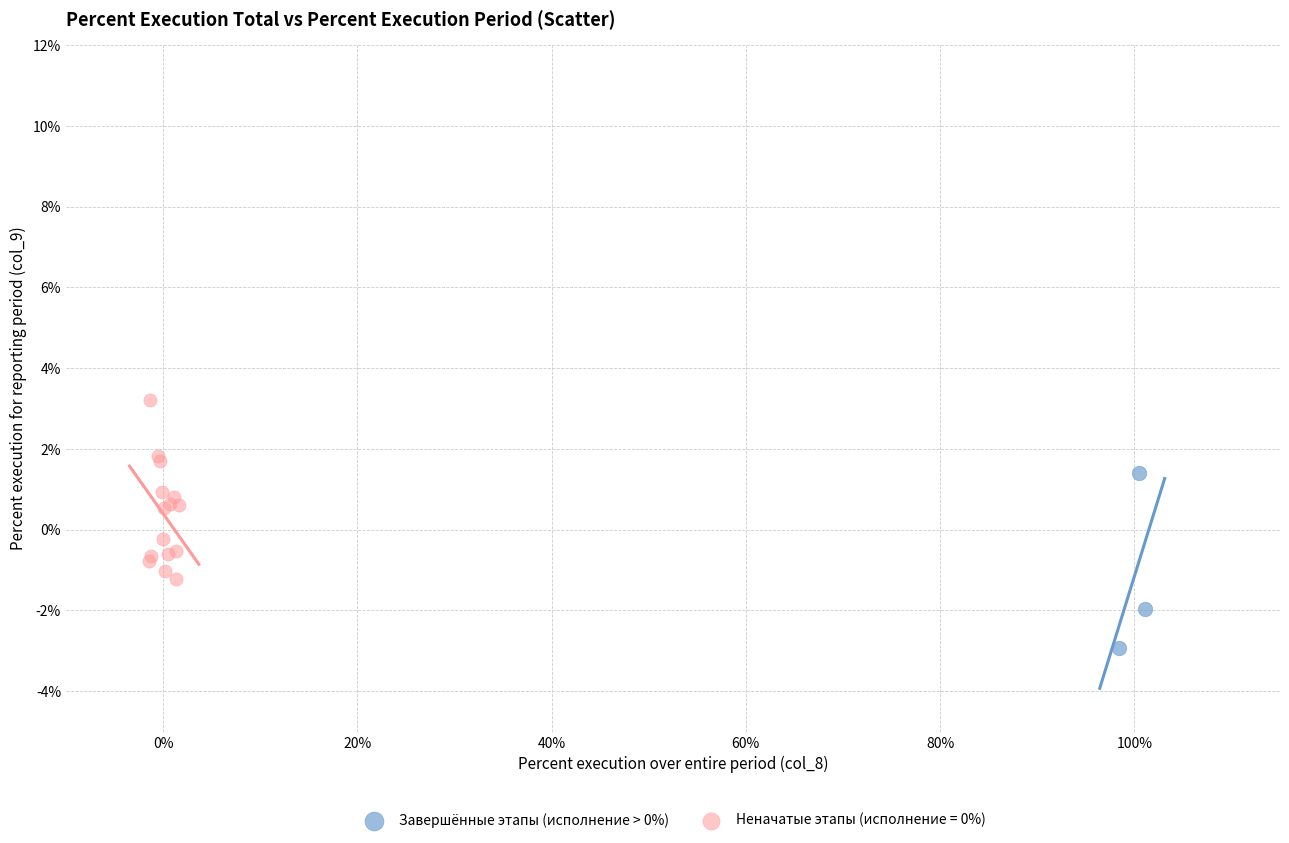

Which series contains the lowest Y value?

Завершённые этапы (исполнение > 0%)